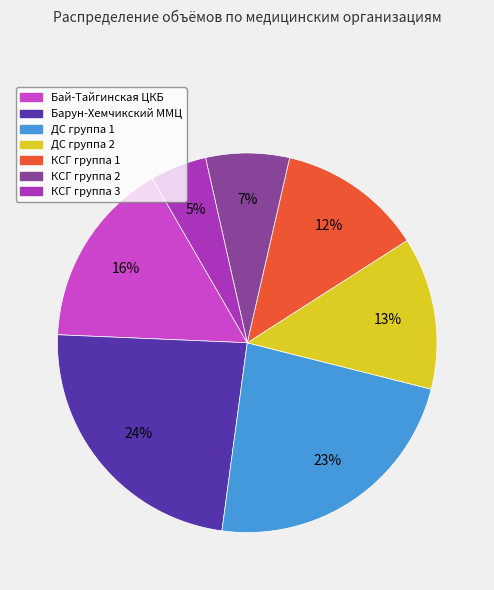

What is the smallest slice in the pie chart?

КСГ группа 3